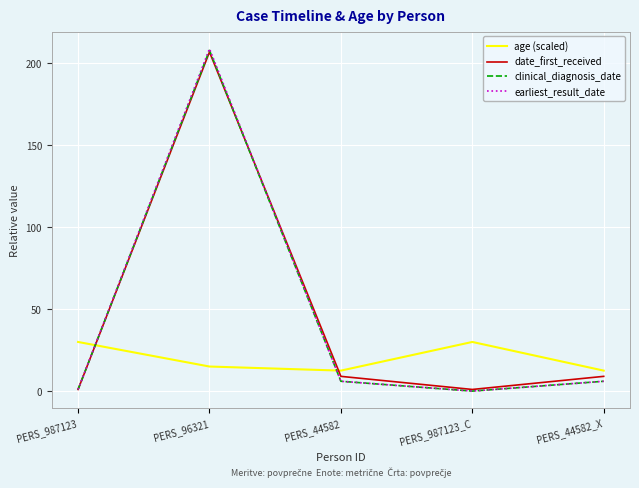

Between which two adjacent categories do age (scaled) and clinical_diagnosis_date first intersect?

PERS_987123 and PERS_96321